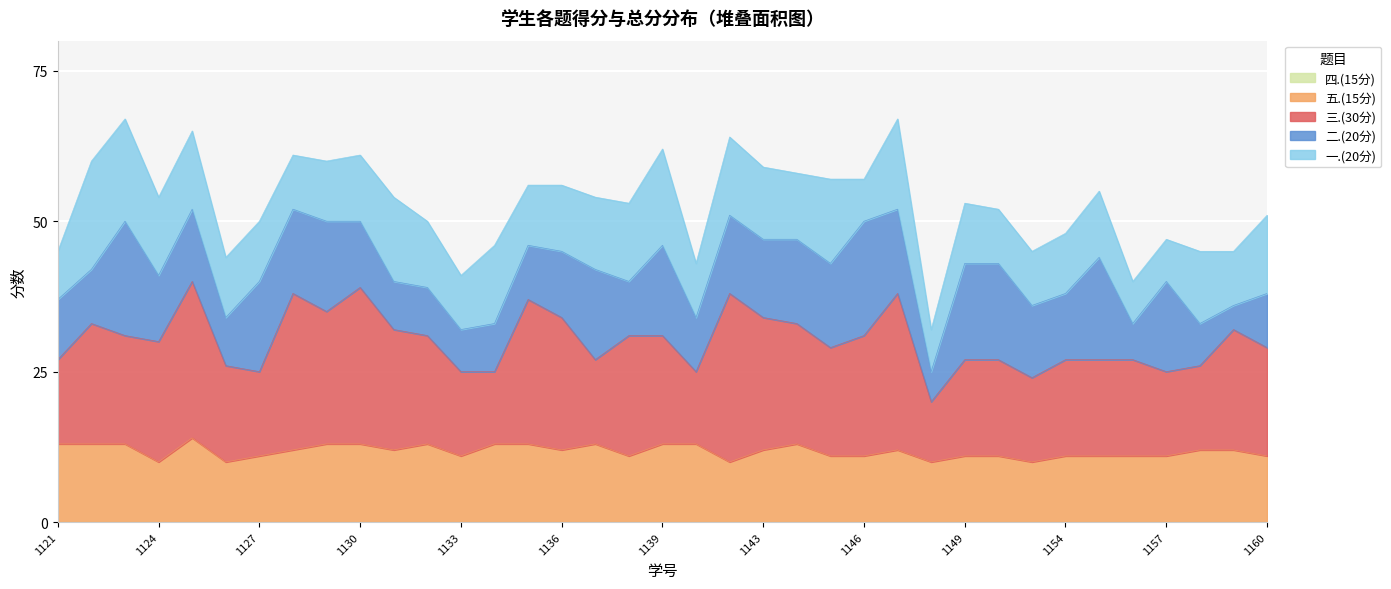

At which category is the sum across all series the highest?

2023181123